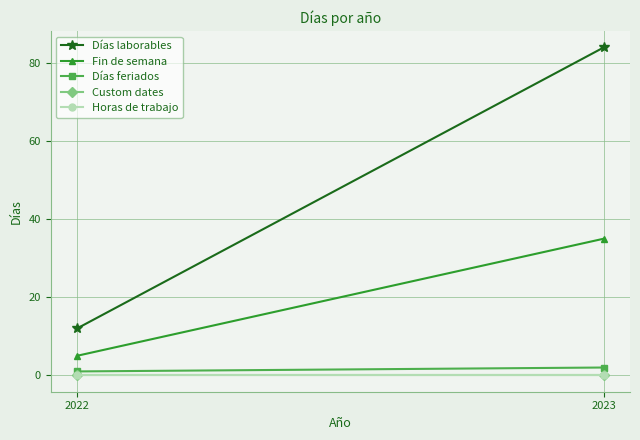

At which category does the chart reach its peak across all series?

2023